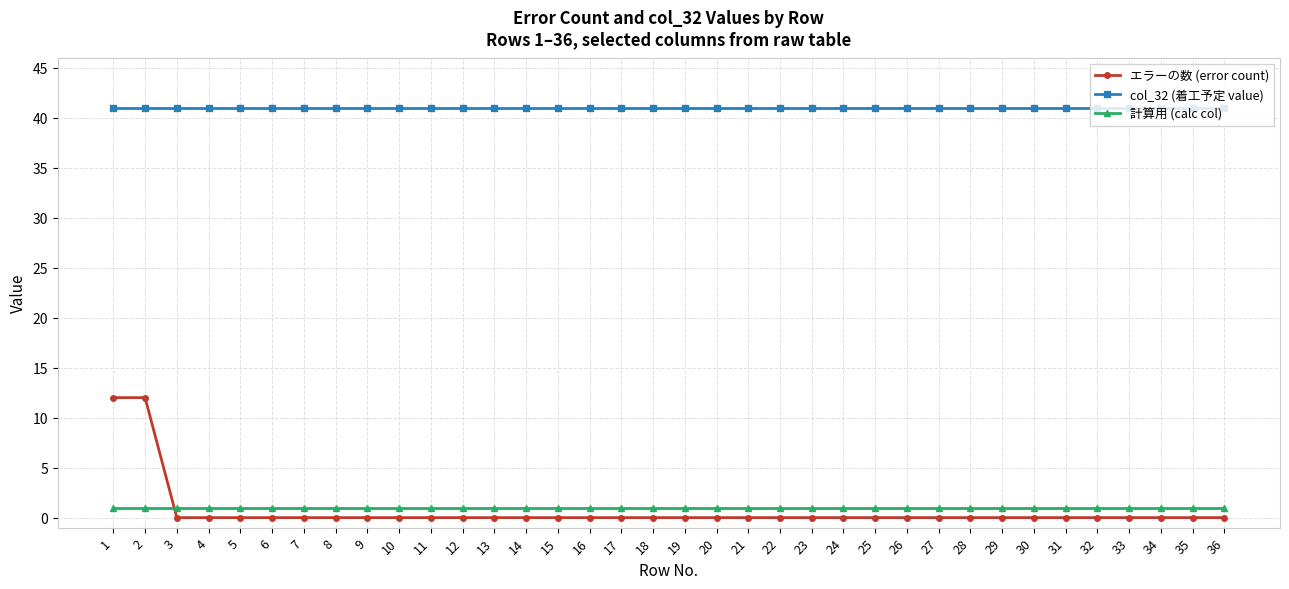

What is the total value across all series at 23?

42